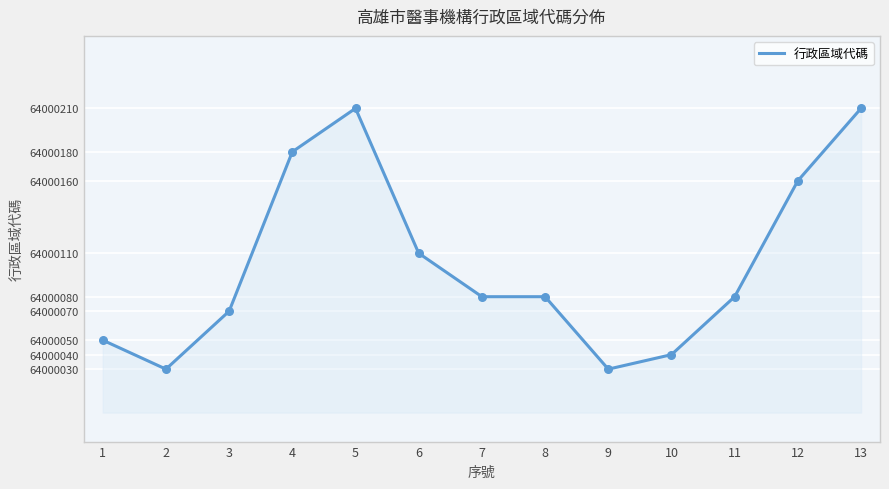

Approximately how many times larger is the value at 6 compared to 2?

1.0